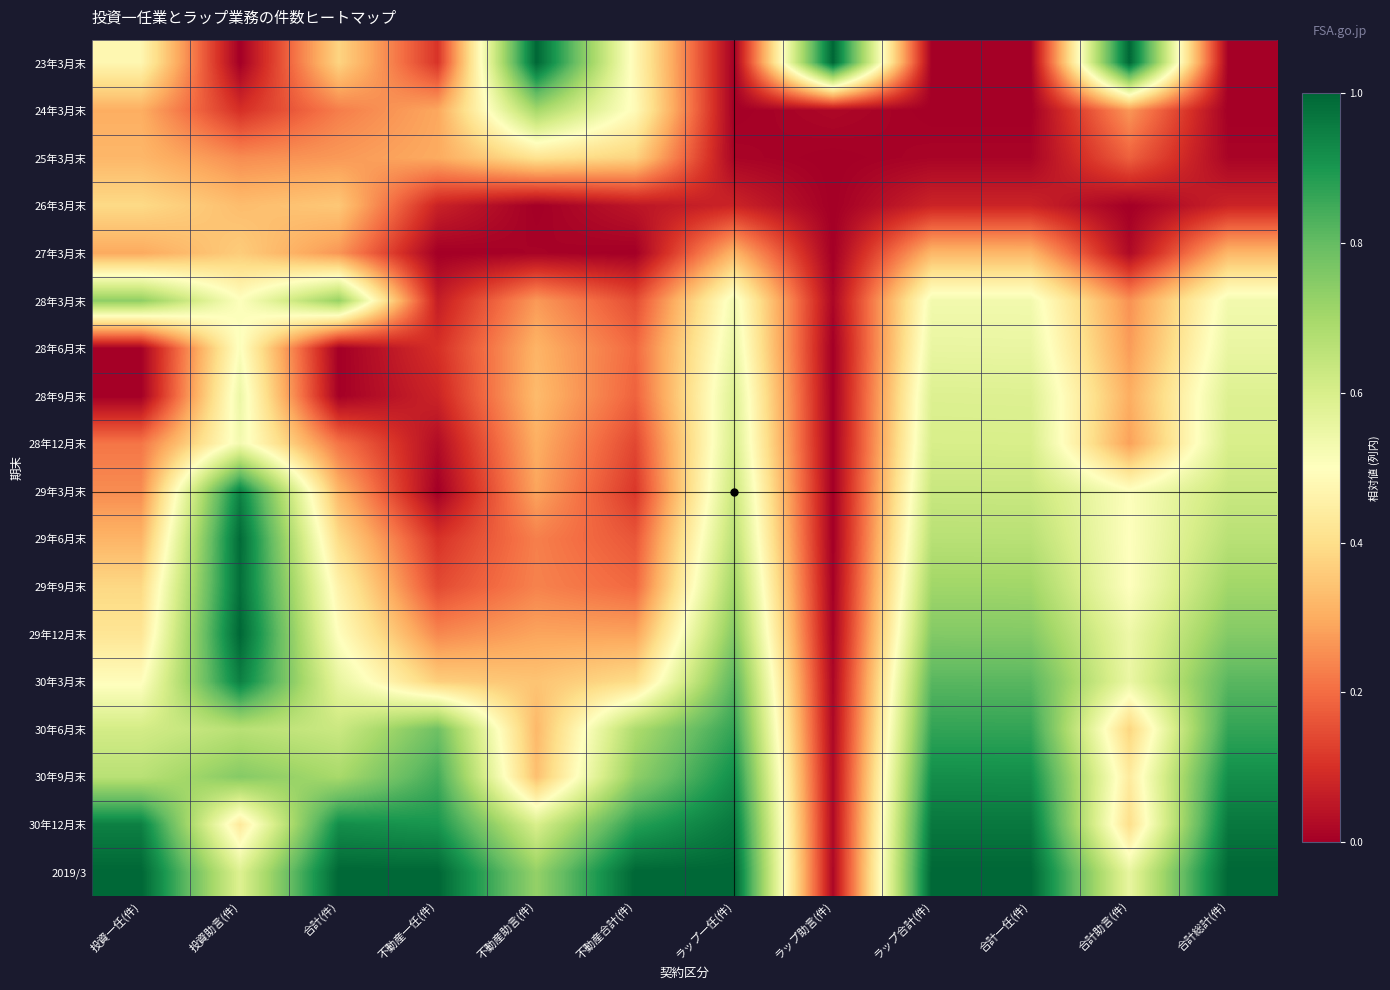

Reading left to right, what are all the values shown in this chart?

23年3月末: 投資一任(件)=0.5	投資助言(件)=0.0	合計(件)=0.4	不動産一任(件)=0.1	不動産助言(件)=1.0	不動産合計(件)=0.5	ラップ一任(件)=0.0	ラップ助言(件)=1.0	ラップ合計(件)=0.0	合計一任(件)=0.0	合計助言(件)=1.0	合計総計(件)=0.0
24年3月末: 投資一任(件)=0.3	投資助言(件)=0.1	合計(件)=0.2	不動産一任(件)=0.3	不動産助言(件)=0.7	不動産合計(件)=0.5	ラップ一任(件)=0.0	ラップ助言(件)=0.0	ラップ合計(件)=0.0	合計一任(件)=0.0	合計助言(件)=0.3	合計総計(件)=0.0
25年3月末: 投資一任(件)=0.3	投資助言(件)=0.2	合計(件)=0.3	不動産一任(件)=0.3	不動産助言(件)=0.4	不動産合計(件)=0.4	ラップ一任(件)=0.0	ラップ助言(件)=0.0	ラップ合計(件)=0.0	合計一任(件)=0.0	合計助言(件)=0.2	合計総計(件)=0.0
26年3月末: 投資一任(件)=0.4	投資助言(件)=0.3	合計(件)=0.4	不動産一任(件)=0.1	不動産助言(件)=0.0	不動産合計(件)=0.0	ラップ一任(件)=0.1	ラップ助言(件)=0.0	ラップ合計(件)=0.1	合計一任(件)=0.1	合計助言(件)=0.0	合計総計(件)=0.1
27年3月末: 投資一任(件)=0.3	投資助言(件)=0.4	合計(件)=0.3	不動産一任(件)=0.0	不動産助言(件)=0.0	不動産合計(件)=0.0	ラップ一任(件)=0.3	ラップ助言(件)=0.0	ラップ合計(件)=0.3	合計一任(件)=0.3	合計助言(件)=0.0	合計総計(件)=0.3
28年3月末: 投資一任(件)=0.7	投資助言(件)=0.5	合計(件)=0.7	不動産一任(件)=0.1	不動産助言(件)=0.3	不動産合計(件)=0.1	ラップ一任(件)=0.5	ラップ助言(件)=0.0	ラップ合計(件)=0.5	合計一任(件)=0.5	合計助言(件)=0.3	合計総計(件)=0.5
28年6月末: 投資一任(件)=0.0	投資助言(件)=0.5	合計(件)=0.0	不動産一任(件)=0.1	不動産助言(件)=0.3	不動産合計(件)=0.2	ラップ一任(件)=0.6	ラップ助言(件)=0.0	ラップ合計(件)=0.6	合計一任(件)=0.6	合計助言(件)=0.3	合計総計(件)=0.6
28年9月末: 投資一任(件)=0.0	投資助言(件)=0.5	合計(件)=0.0	不動産一任(件)=0.1	不動産助言(件)=0.3	不動産合計(件)=0.2	ラップ一任(件)=0.6	ラップ助言(件)=0.0	ラップ合計(件)=0.6	合計一任(件)=0.6	合計助言(件)=0.3	合計総計(件)=0.6
28年12月末: 投資一任(件)=0.2	投資助言(件)=0.5	合計(件)=0.2	不動産一任(件)=0.0	不動産助言(件)=0.3	不動産合計(件)=0.1	ラップ一任(件)=0.6	ラップ助言(件)=0.0	ラップ合計(件)=0.6	合計一任(件)=0.6	合計助言(件)=0.3	合計総計(件)=0.6
29年3月末: 投資一任(件)=0.2	投資助言(件)=0.9	合計(件)=0.3	不動産一任(件)=0.0	不動産助言(件)=0.3	不動産合計(件)=0.1	ラップ一任(件)=0.6	ラップ助言(件)=0.0	ラップ合計(件)=0.6	合計一任(件)=0.6	合計助言(件)=0.5	合計総計(件)=0.6
29年6月末: 投資一任(件)=0.3	投資助言(件)=1.0	合計(件)=0.4	不動産一任(件)=0.1	不動産助言(件)=0.2	不動産合計(件)=0.2	ラップ一任(件)=0.7	ラップ助言(件)=0.0	ラップ合計(件)=0.7	合計一任(件)=0.7	合計助言(件)=0.5	合計総計(件)=0.7
29年9月末: 投資一任(件)=0.4	投資助言(件)=1.0	合計(件)=0.5	不動産一任(件)=0.1	不動産助言(件)=0.2	不動産合計(件)=0.2	ラップ一任(件)=0.7	ラップ助言(件)=0.0	ラップ合計(件)=0.7	合計一任(件)=0.7	合計助言(件)=0.5	合計総計(件)=0.7
29年12月末: 投資一任(件)=0.4	投資助言(件)=1.0	合計(件)=0.5	不動産一任(件)=0.2	不動産助言(件)=0.3	不動産合計(件)=0.3	ラップ一任(件)=0.8	ラップ助言(件)=0.0	ラップ合計(件)=0.8	合計一任(件)=0.8	合計助言(件)=0.5	合計総計(件)=0.8
30年3月末: 投資一任(件)=0.5	投資助言(件)=0.9	合計(件)=0.6	不動産一任(件)=0.4	不動産助言(件)=0.3	不動産合計(件)=0.4	ラップ一任(件)=0.8	ラップ助言(件)=0.0	ラップ合計(件)=0.8	合計一任(件)=0.8	合計助言(件)=0.6	合計総計(件)=0.8
30年6月末: 投資一任(件)=0.6	投資助言(件)=0.7	合計(件)=0.6	不動産一任(件)=0.8	不動産助言(件)=0.3	不動産合計(件)=0.7	ラップ一任(件)=0.9	ラップ助言(件)=0.0	ラップ合計(件)=0.9	合計一任(件)=0.9	合計助言(件)=0.4	合計総計(件)=0.9
30年9月末: 投資一任(件)=0.7	投資助言(件)=0.8	合計(件)=0.7	不動産一任(件)=0.8	不動産助言(件)=0.3	不動産合計(件)=0.7	ラップ一任(件)=0.9	ラップ助言(件)=0.0	ラップ合計(件)=0.9	合計一任(件)=0.9	合計助言(件)=0.4	合計総計(件)=0.9
30年12月末: 投資一任(件)=0.9	投資助言(件)=0.4	合計(件)=0.9	不動産一任(件)=0.9	不動産助言(件)=0.6	不動産合計(件)=0.9	ラップ一任(件)=1.0	ラップ助言(件)=0.0	ラップ合計(件)=1.0	合計一任(件)=1.0	合計助言(件)=0.4	合計総計(件)=1.0
2019/3: 投資一任(件)=1.0	投資助言(件)=0.6	合計(件)=1.0	不動産一任(件)=1.0	不動産助言(件)=0.7	不動産合計(件)=1.0	ラップ一任(件)=1.0	ラップ助言(件)=0.0	ラップ合計(件)=1.0	合計一任(件)=1.0	合計助言(件)=0.6	合計総計(件)=1.0